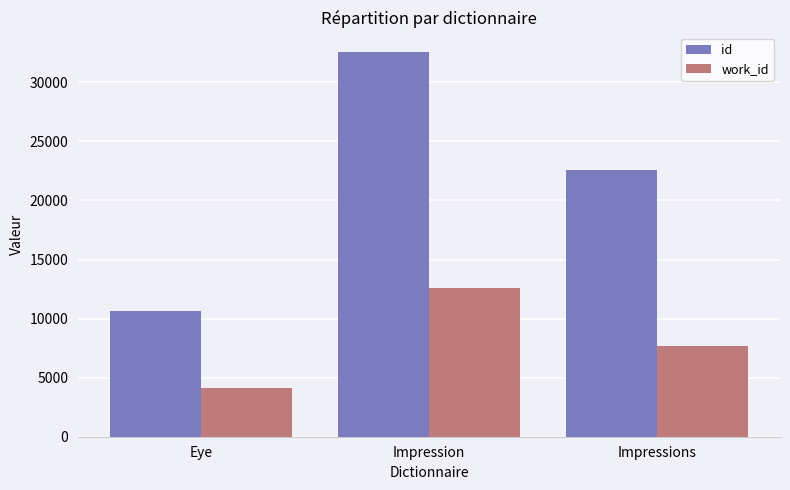

At which category does the chart reach its minimum across all series?

Eye